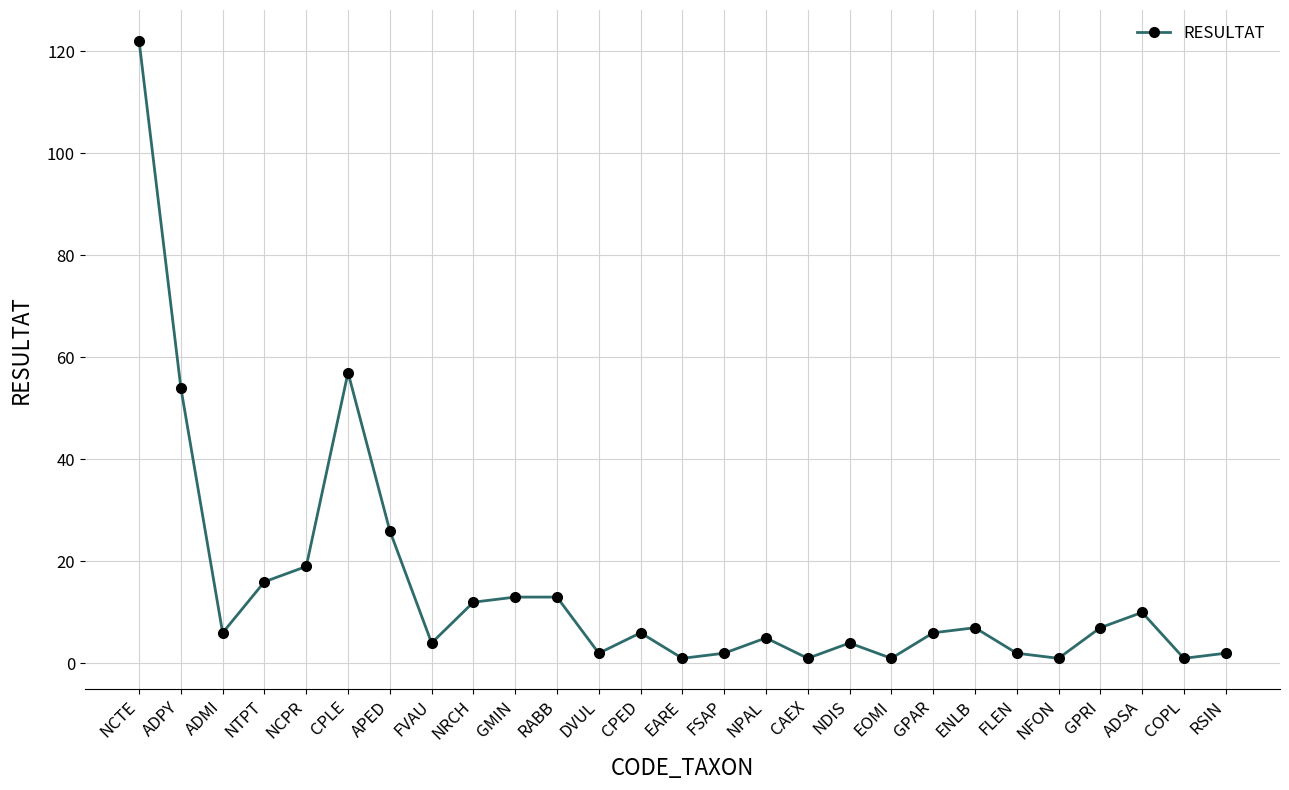

What is the label of the 6th point from the right?

FLEN